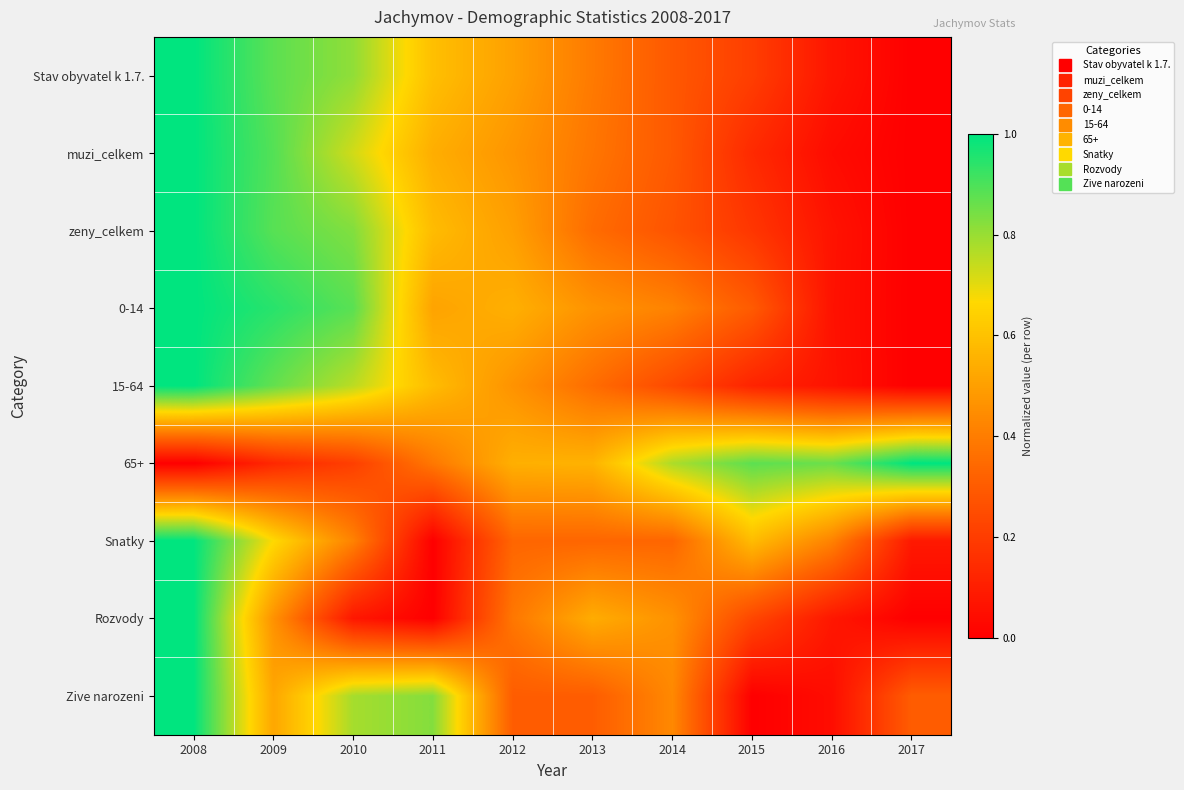

What is the total value across all series at 2008?

8.0